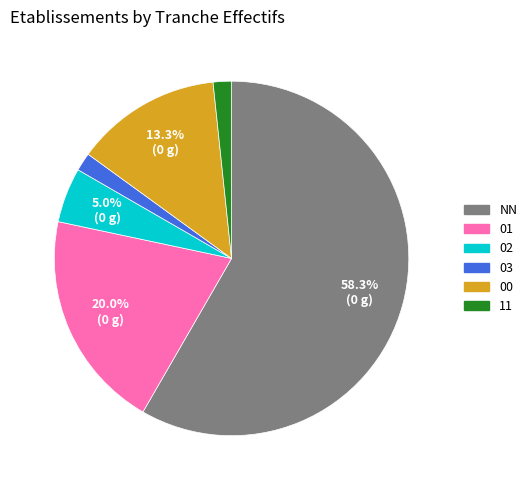

To the nearest percent, what is the difference between the largest and smallest slice percentages?

57%